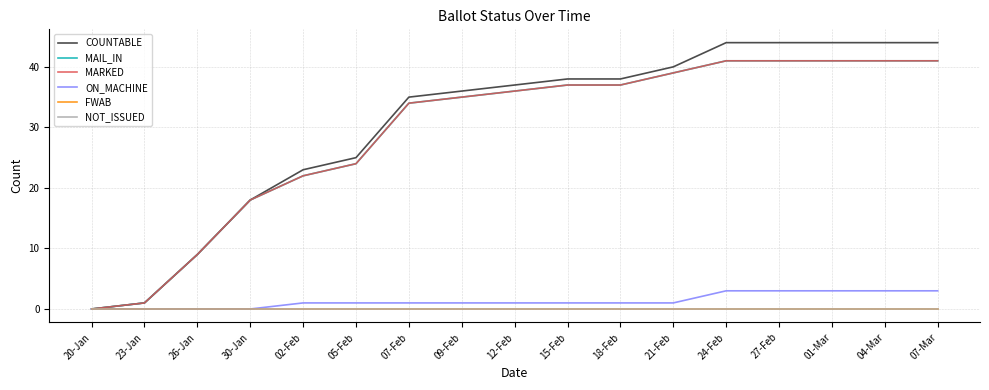

True or false: MAIL_IN and FWAB cross at least once.

False